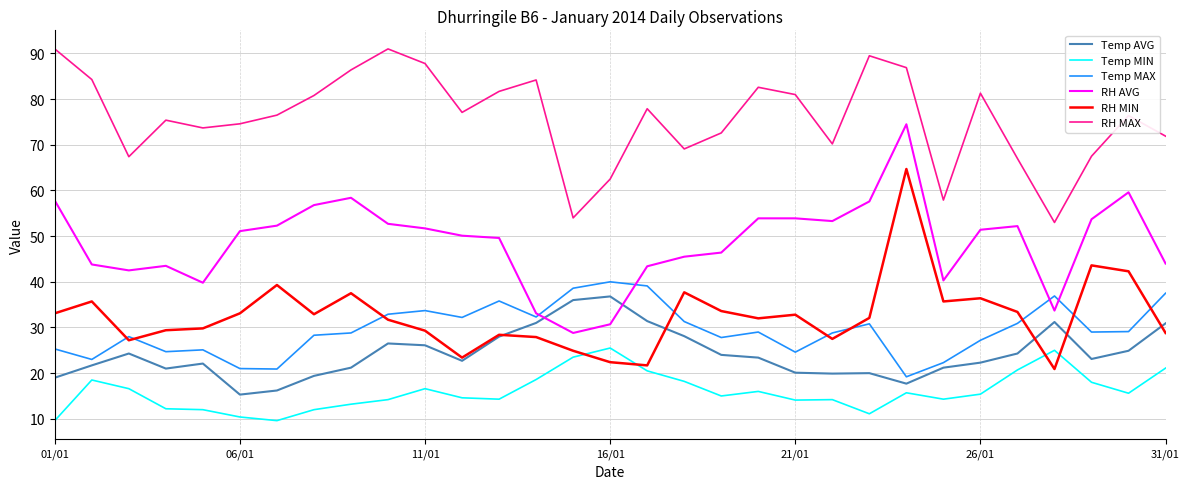

True or false: RH MAX and Temp MAX cross at least once.

False